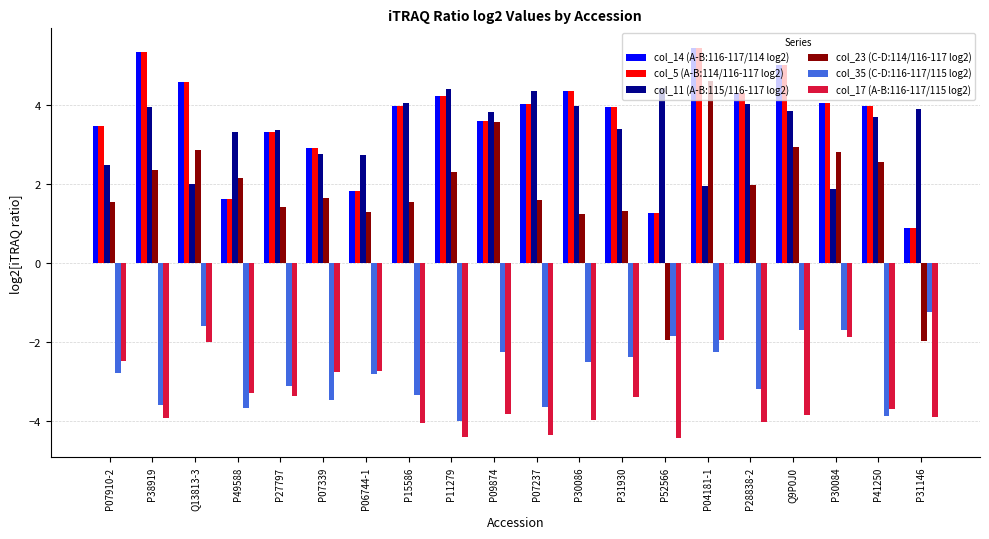

What is the greatest value displayed?

5.4